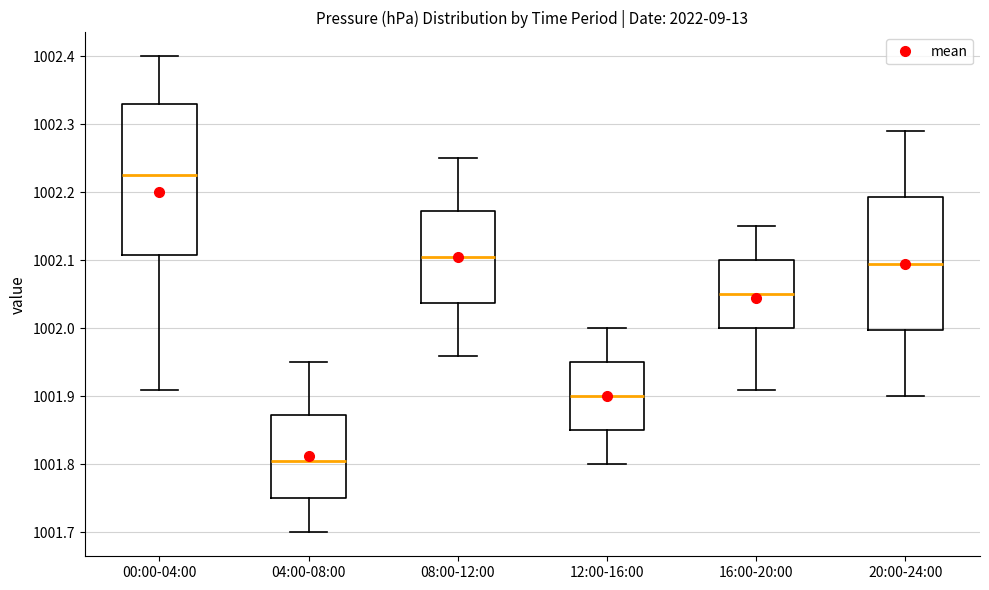

Where is the lower edge of the box for 12:00-16:00 on the y-axis? The values are not printed on the chart, so give them approximately, as read against the axis.

1001.85